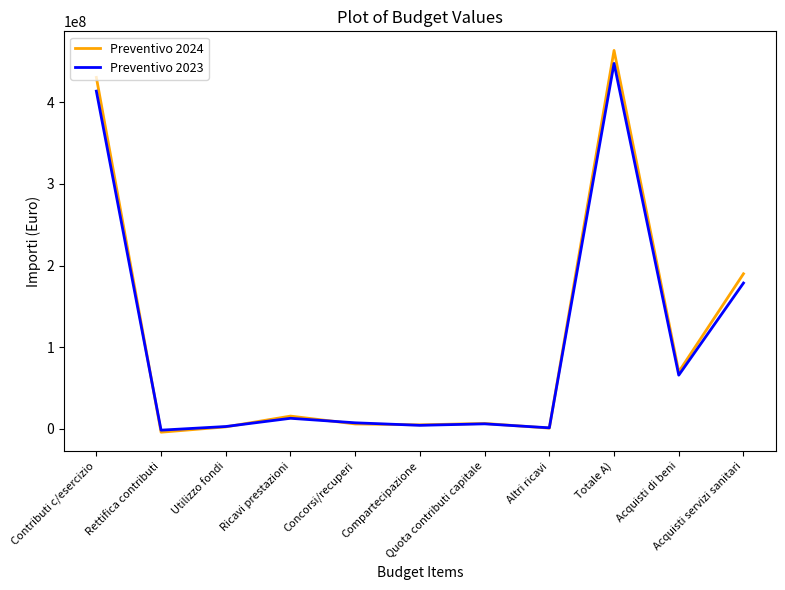

The Preventivo 2024 series shows 270736559 at Contributi c/esercizio. True or false?

False